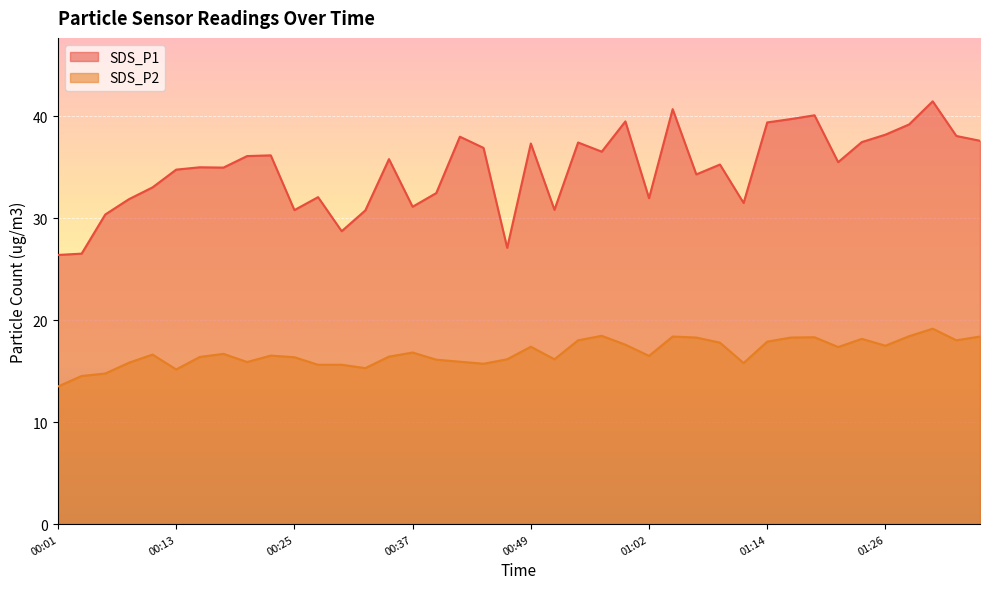

The value of SDS_P2 at 01:31 is 19.2. True or false?

True